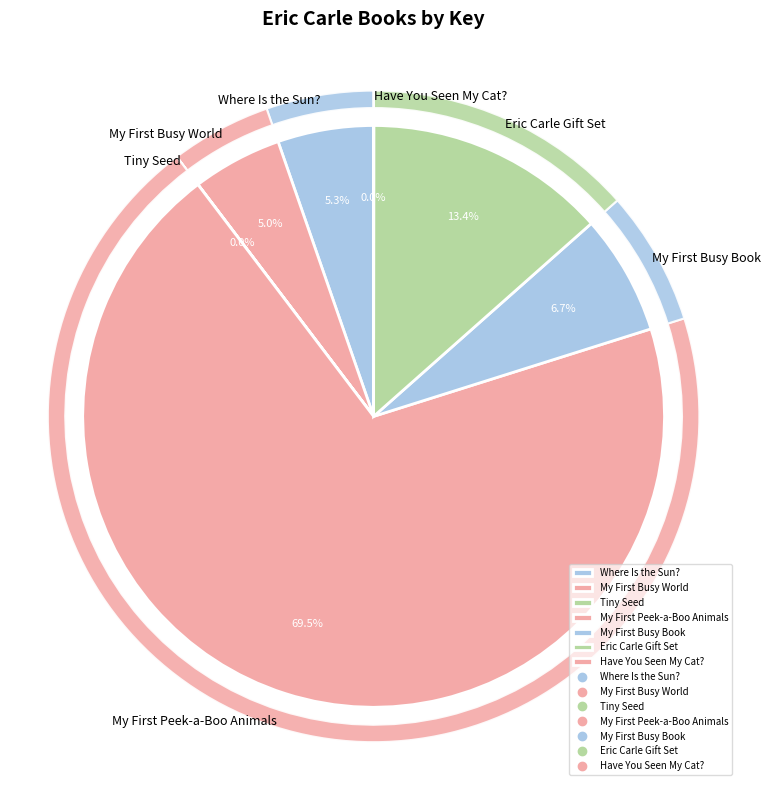

Which slice represents more than half of the pie?

My First Peek-a-Boo Animals